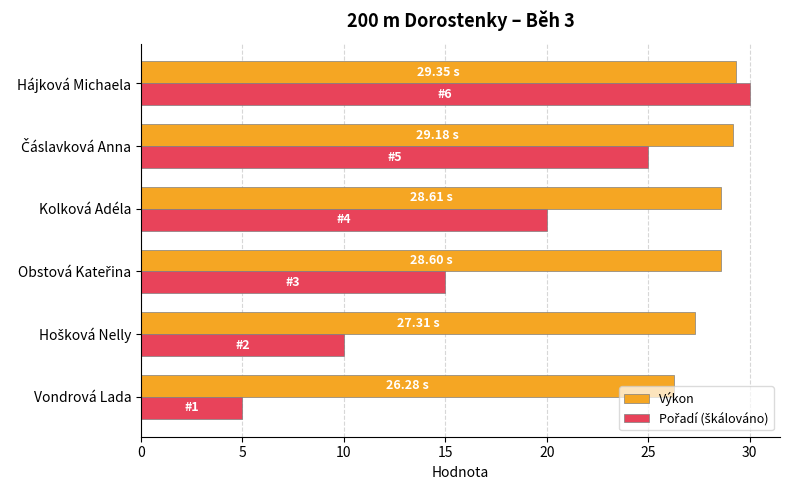

What is the minimum value for Výkon?

26.3